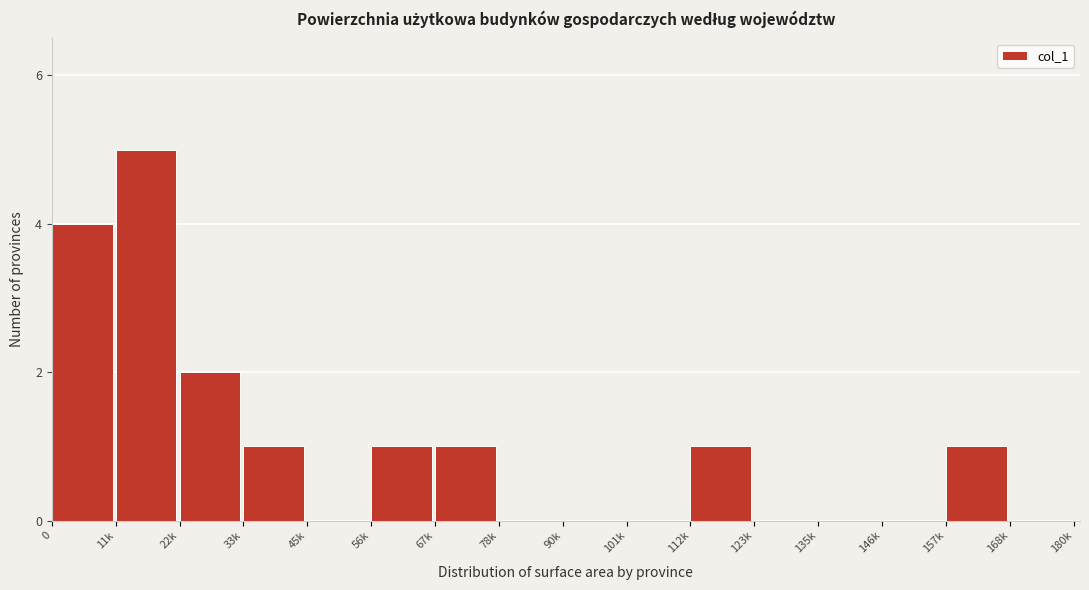

Reading right to left, list all the values displayed in this chart.

168k=0	157k=1	146k=0	135k=0	123k=0	112k=1	101k=0	90k=0	78k=0	67k=1	56k=1	45k=0	33k=1	22k=2	11k=5	0=4